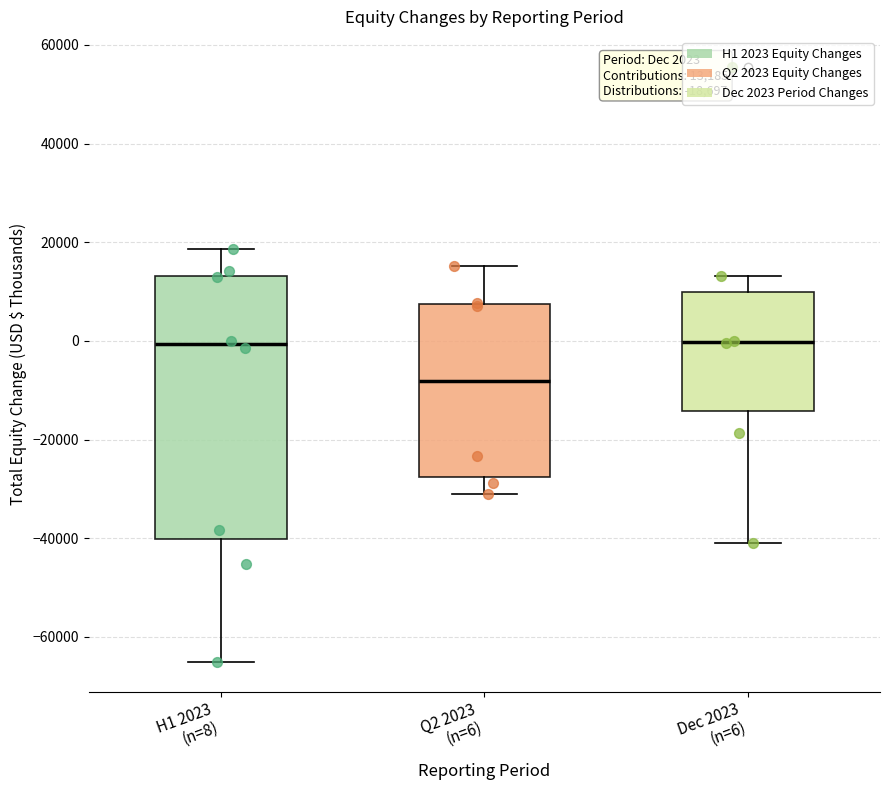

Which box's median line is the lowest?

Q2 2023 (n=6)